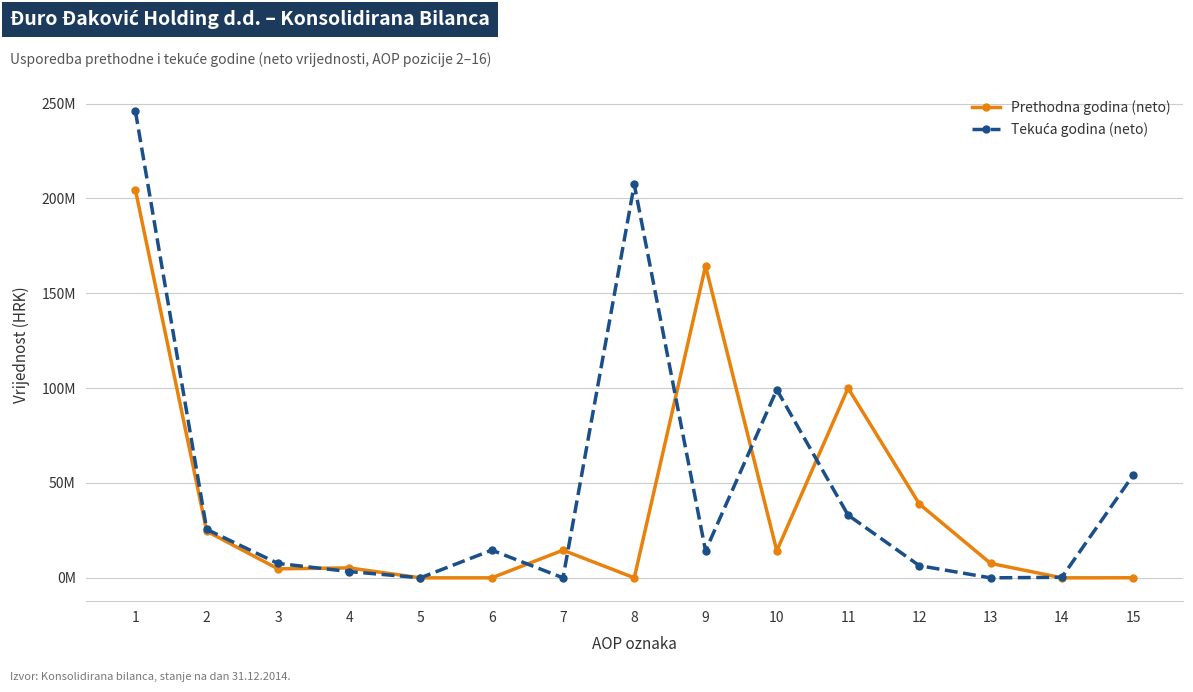

What is the difference between the maximum and second lowest values in the Prethodna godina (neto) series?

204428856